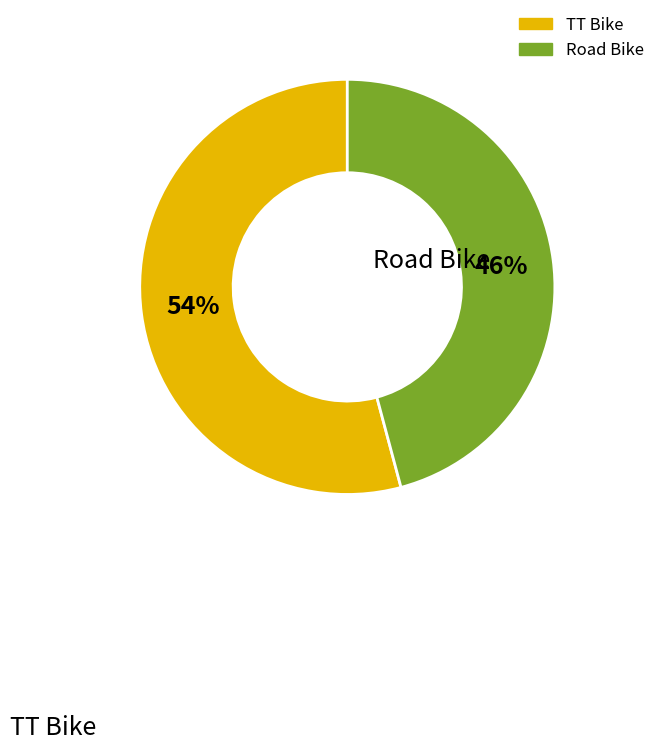

Is there a majority slice in this chart?

Yes